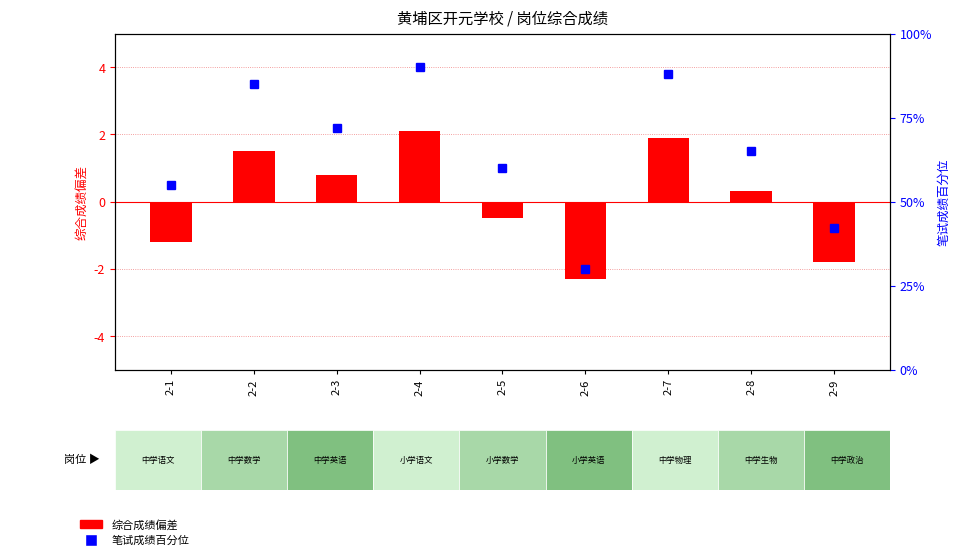

Is it true that 笔试成绩百分位 equals 85.0 at 2-2?

True